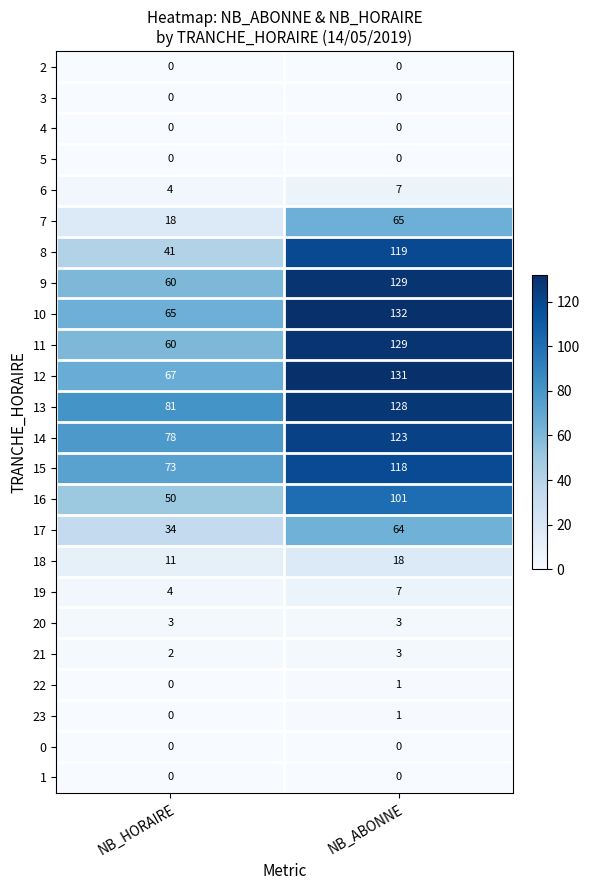

At which label is 9 closest to 94?

NB_HORAIRE